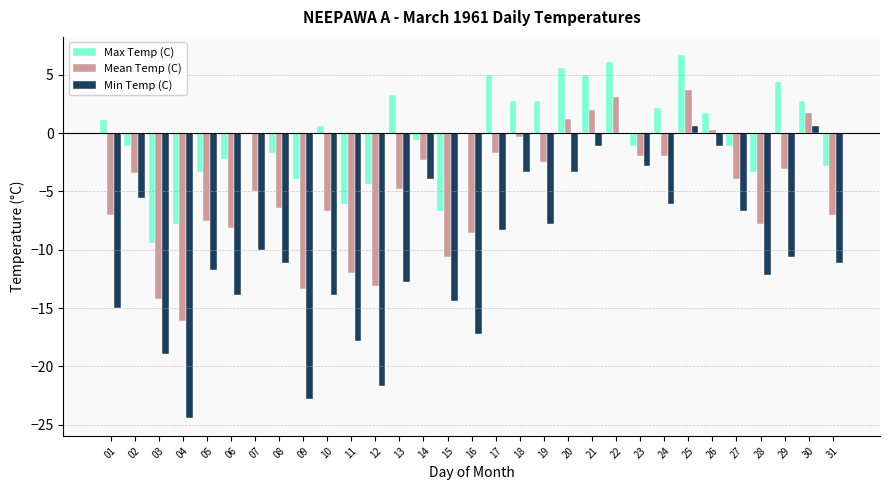

What are all the series names shown in the legend?

Max Temp (C), Mean Temp (C), Min Temp (C)